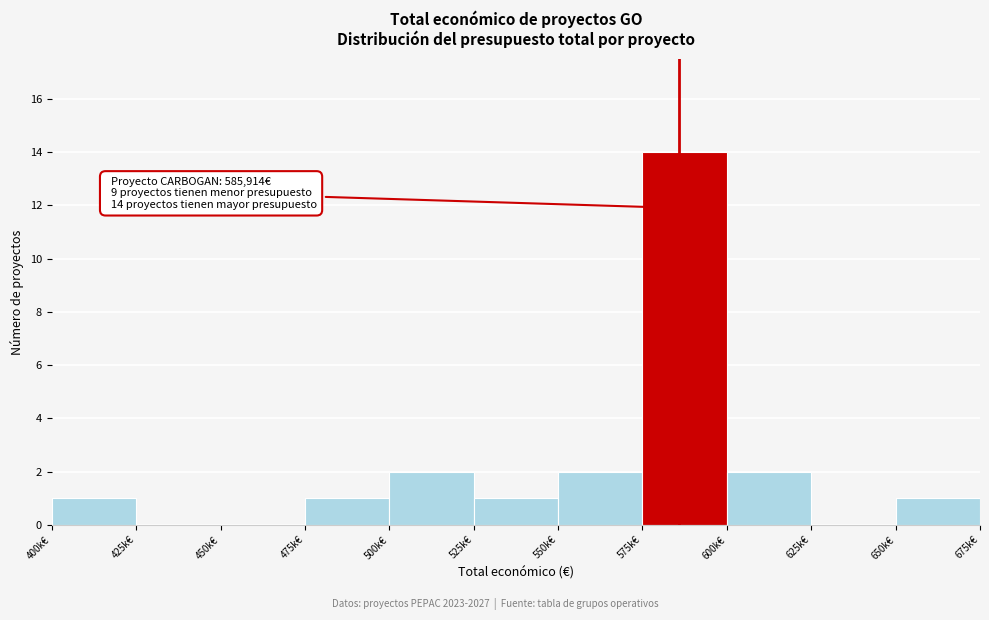

Reading left to right, list all the values displayed in this chart.

400k€=1	425k€=0	450k€=0	475k€=1	500k€=2	525k€=1	550k€=2	575k€=14	600k€=2	625k€=0	650k€=1